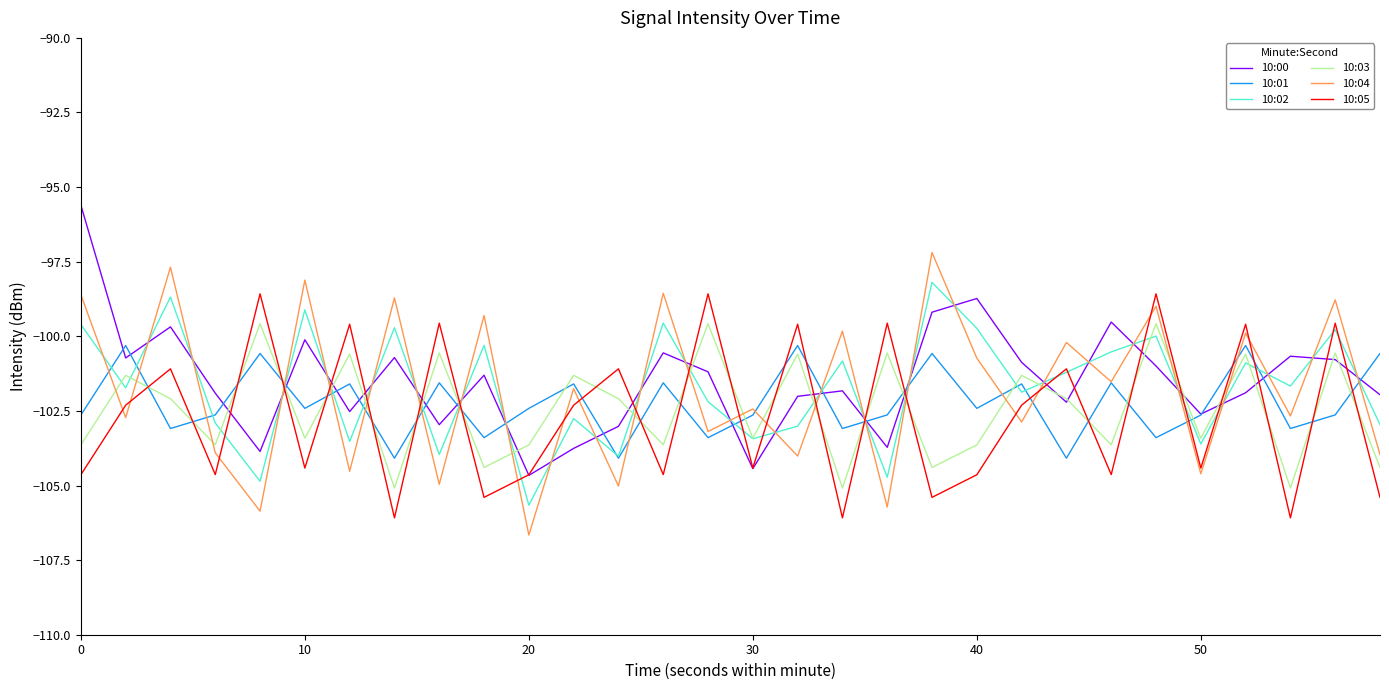

Which series ends up on top after the final intersection of 10:01 and 10:02?

10:01